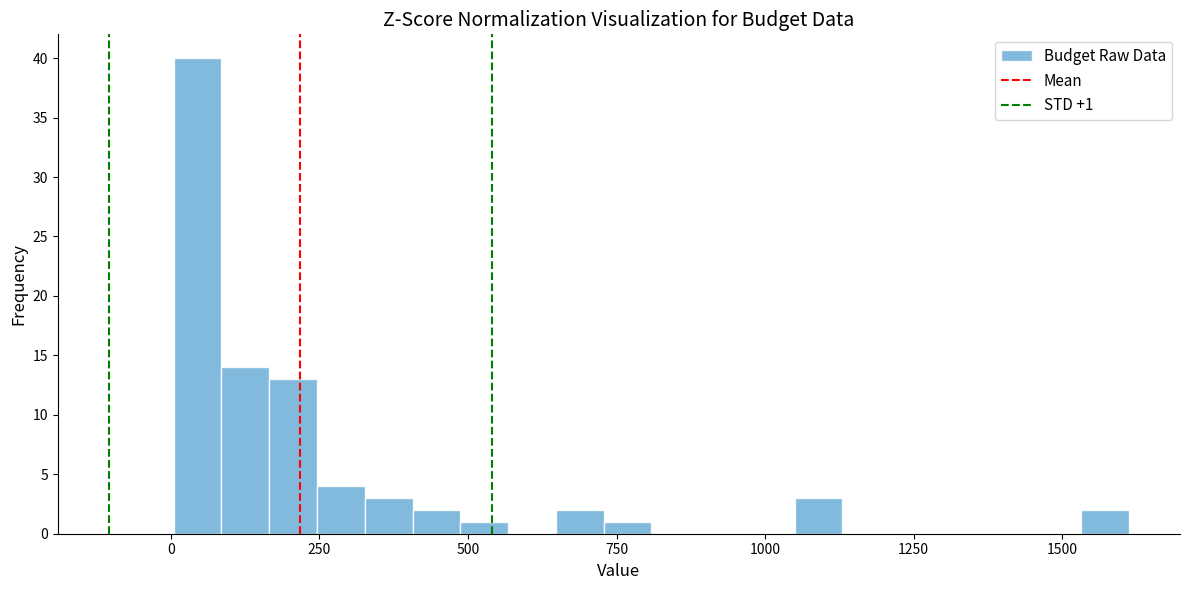

Read against the x-axis, roughly where is the centre of the tallest bar?

50